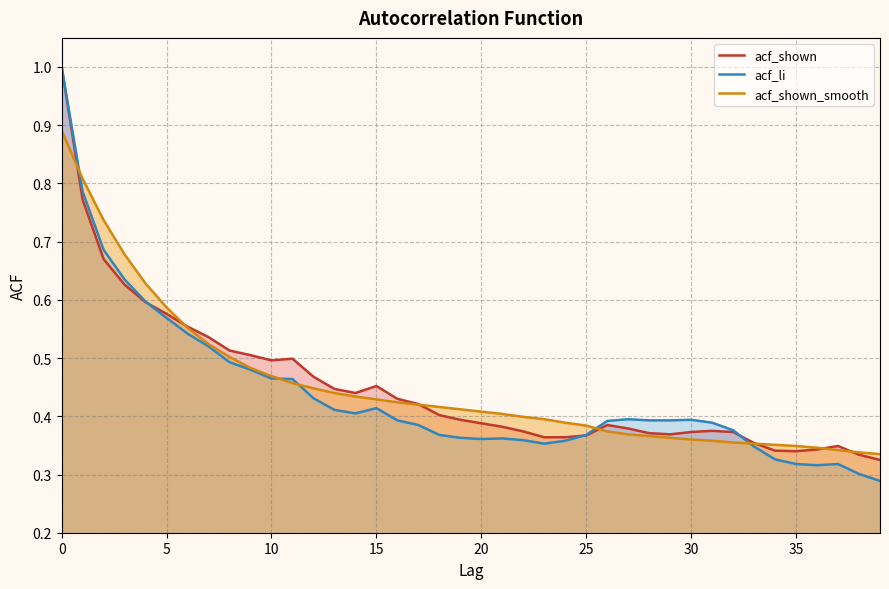

Which series has the largest total across all categories?

acf_shown_smooth